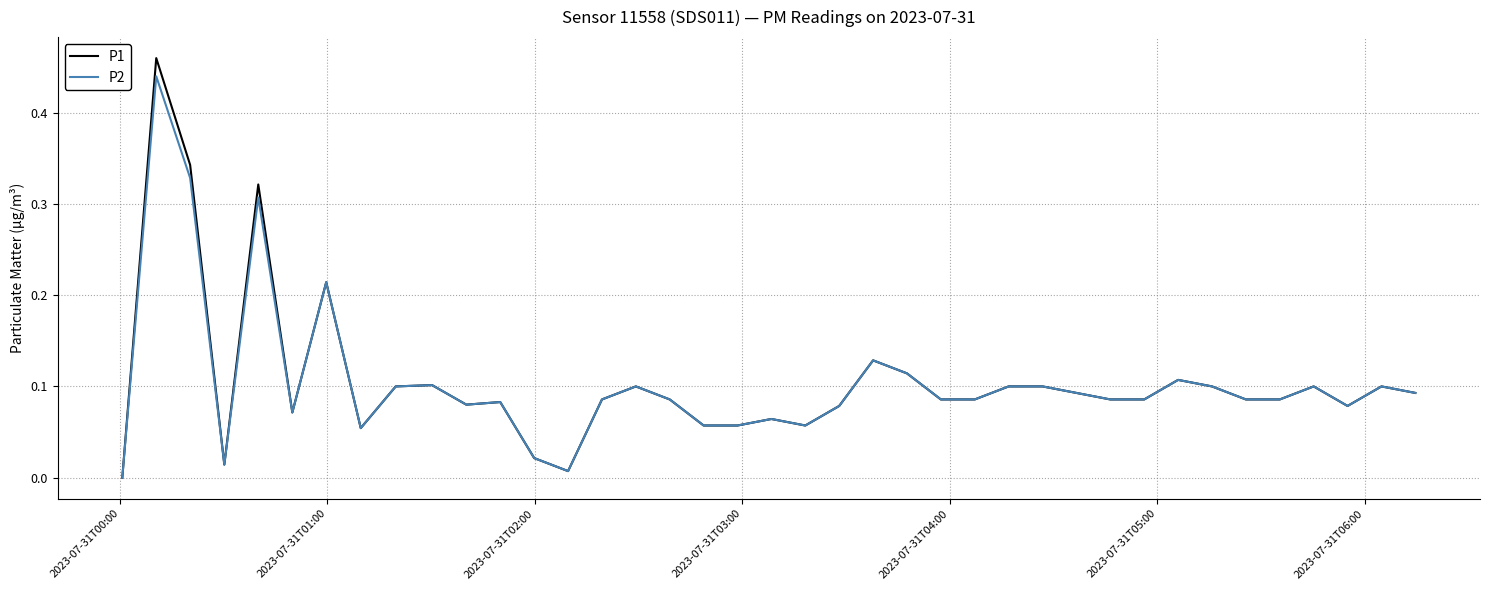

Which series has the largest range (max minus min)?

P1